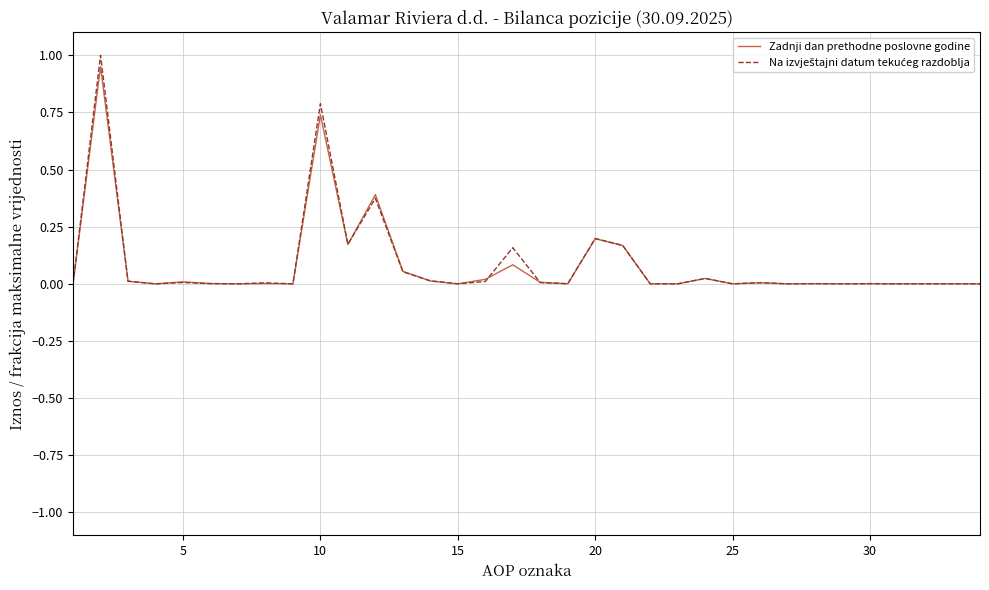

How many lines are shown in the chart?

2